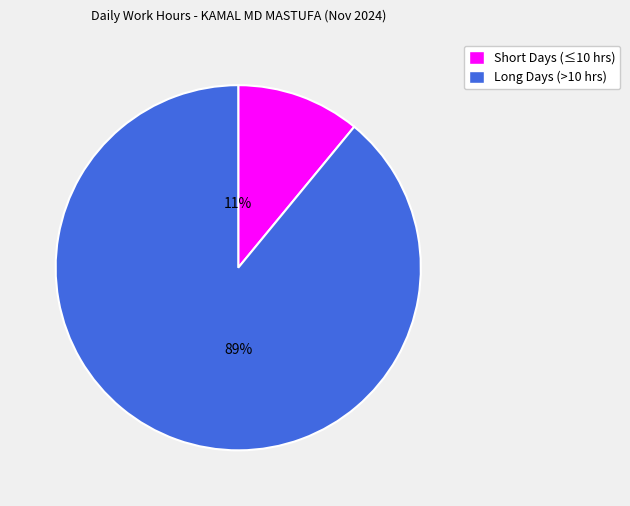

How many segments does this pie chart have?

2